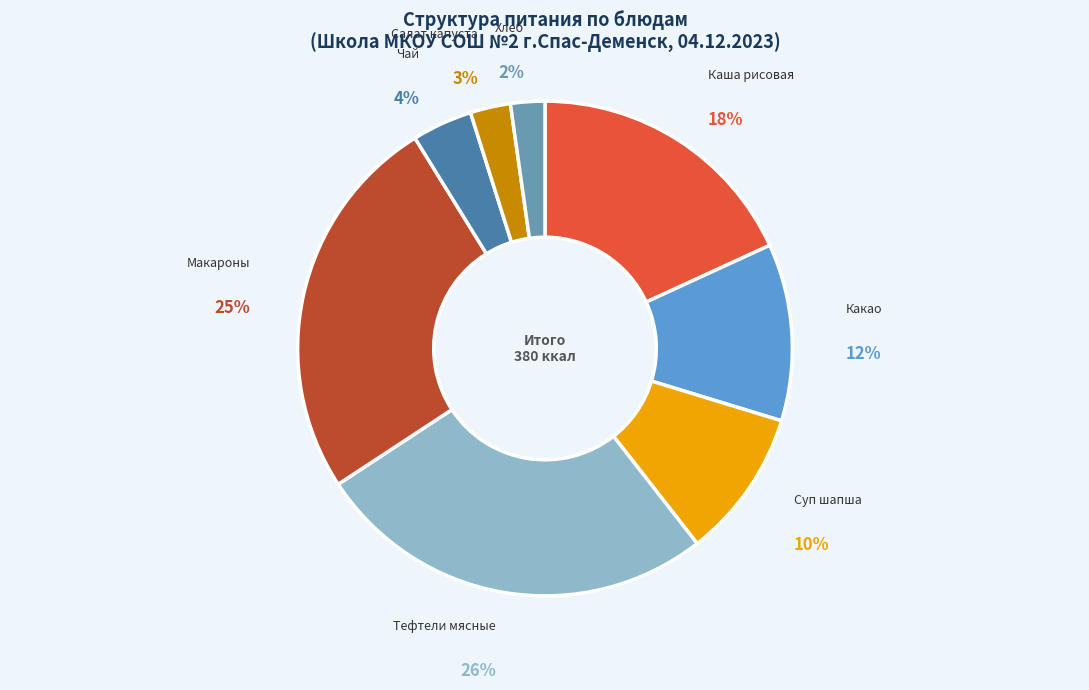

How many slices are in this pie chart?

8